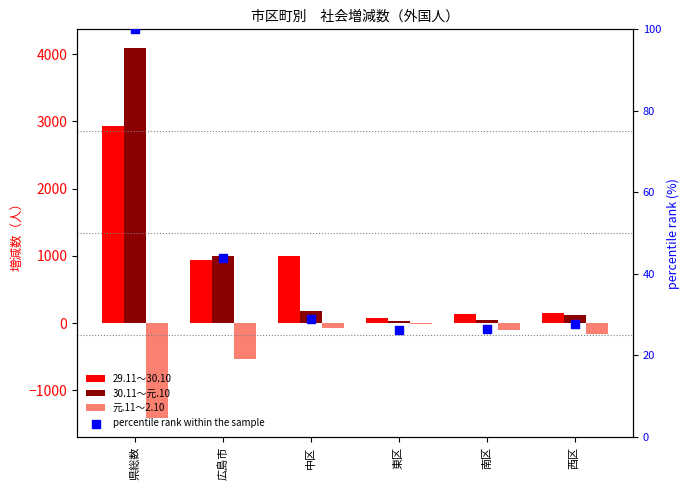

What are all the series names shown in the legend?

29.11～30.10, 30.11～元.10, 元.11～2.10, percentile rank within the sample